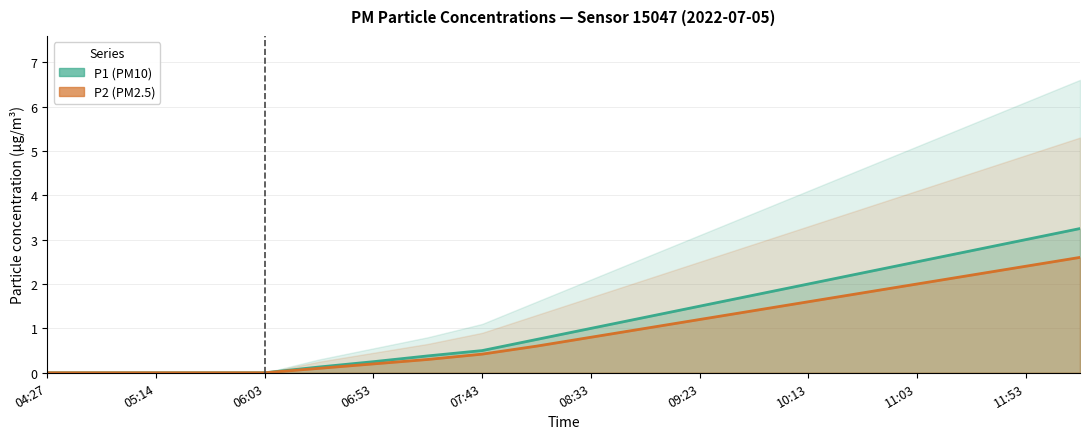

What is the label of the 6th point from the left?

08:33